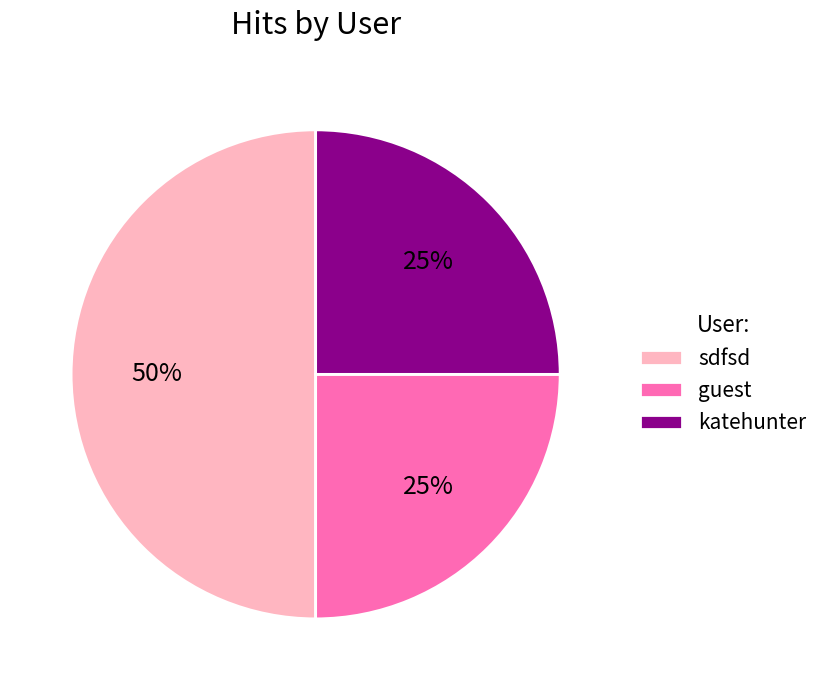

Is it true that guest is 25% of the pie?

True